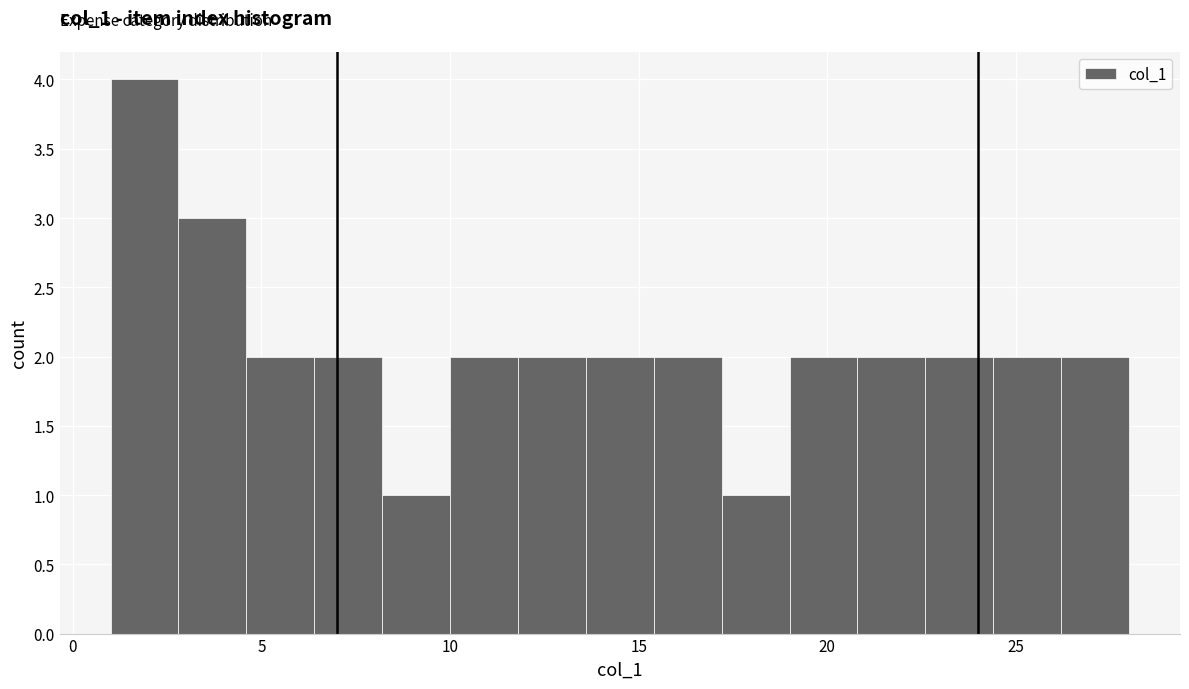

Read against the x-axis, roughly where is the centre of the tallest bar?

2.0